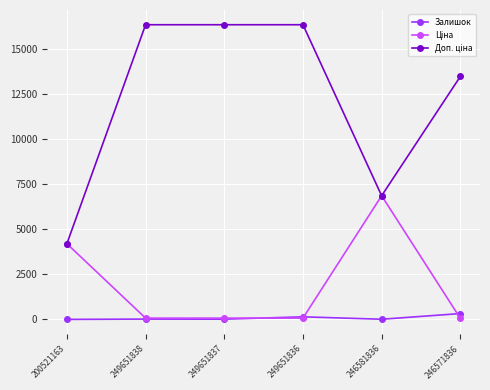

The Залишок series shows 19.0 at 249651838. True or false?

True